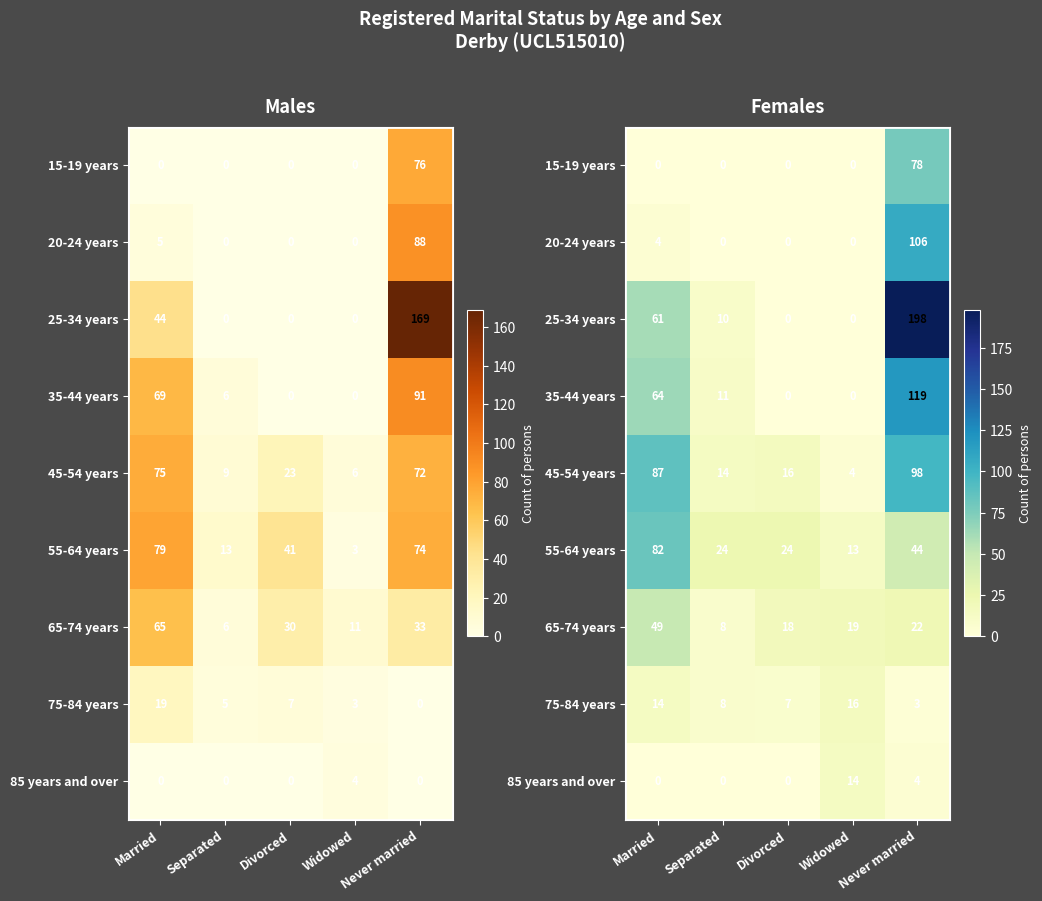

What is the sum of the 55-64 years values at Widowed and Never married?

57